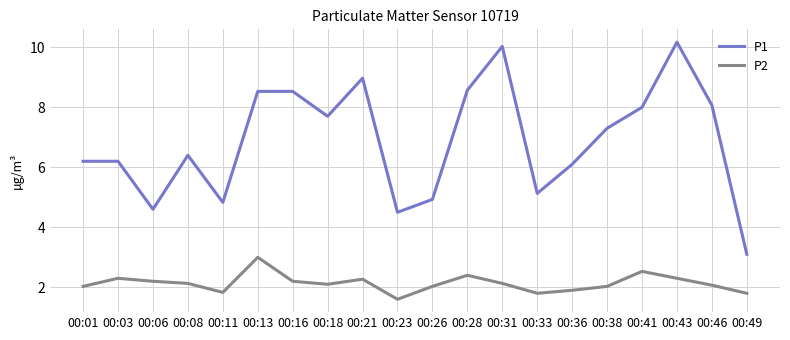

Reading left to right, extract all data points from this chart.

P1: 00:01=6.2	00:03=6.2	00:06=4.6	00:08=6.4	00:11=4.8	00:13=8.5	00:16=8.5	00:18=7.7	00:21=9.0	00:23=4.5	00:26=4.9	00:28=8.6	00:31=10.0	00:33=5.1	00:36=6.1	00:38=7.3	00:41=8.0	00:43=10.2	00:46=8.1	00:49=3.1
P2: 00:01=2.0	00:03=2.3	00:06=2.2	00:08=2.1	00:11=1.8	00:13=3.0	00:16=2.2	00:18=2.1	00:21=2.3	00:23=1.6	00:26=2.0	00:28=2.4	00:31=2.1	00:33=1.8	00:36=1.9	00:38=2.0	00:41=2.5	00:43=2.3	00:46=2.1	00:49=1.8